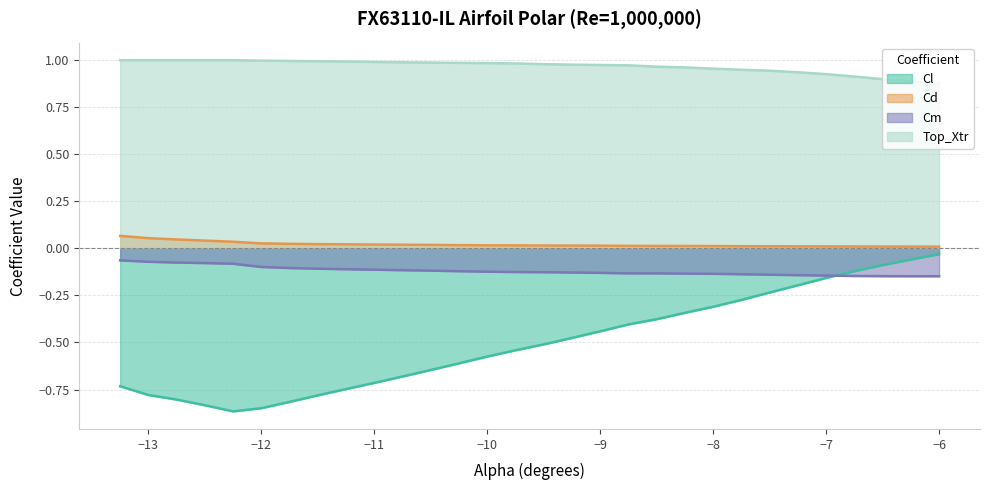

Does the chart have visible grid lines?

Yes